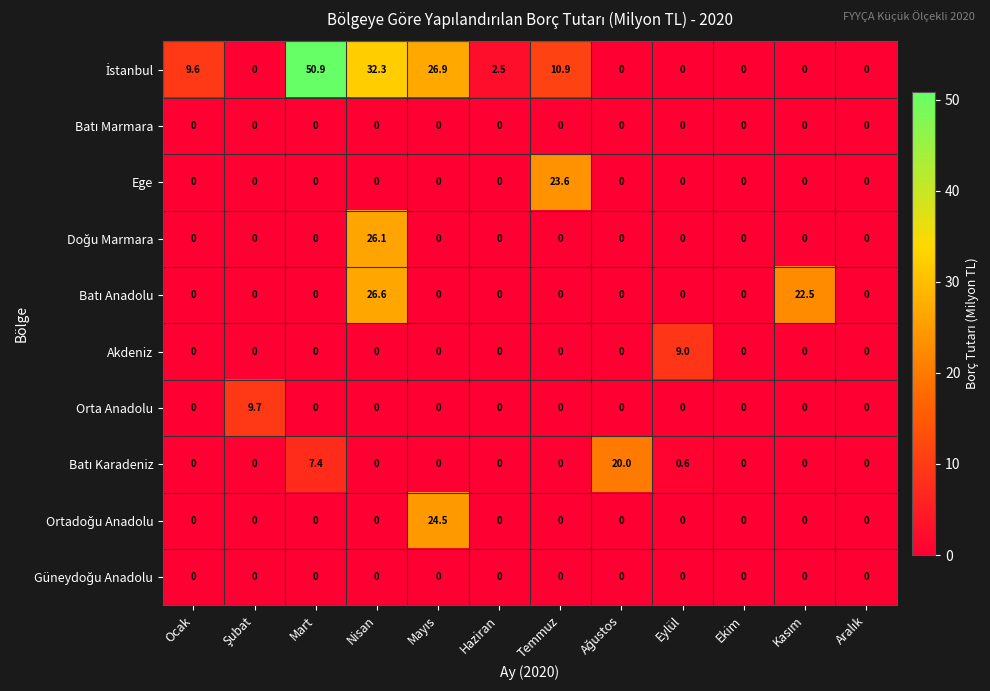

Count the number of data series in this chart.

10